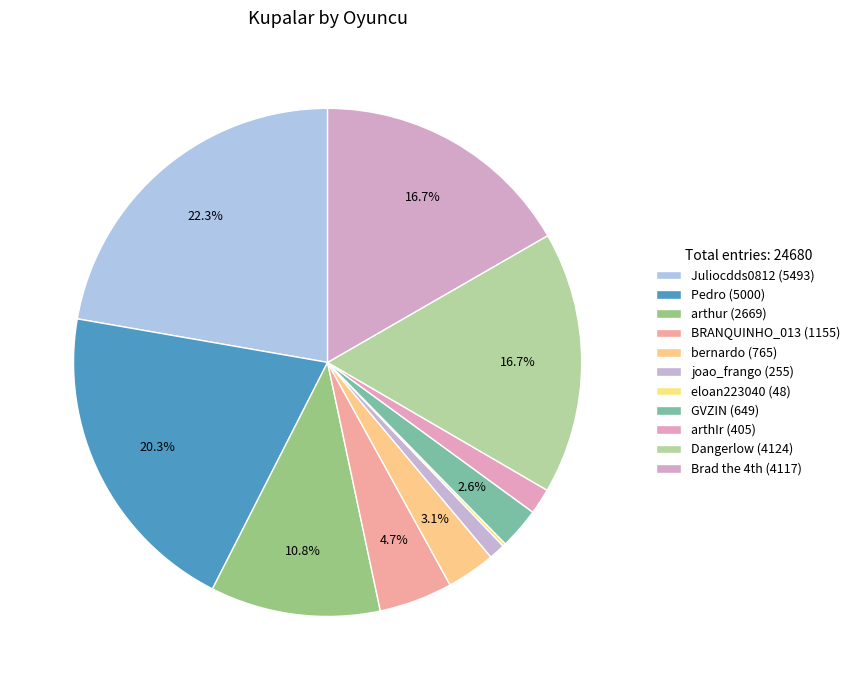

What is the smallest slice in the pie chart?

eloan223040